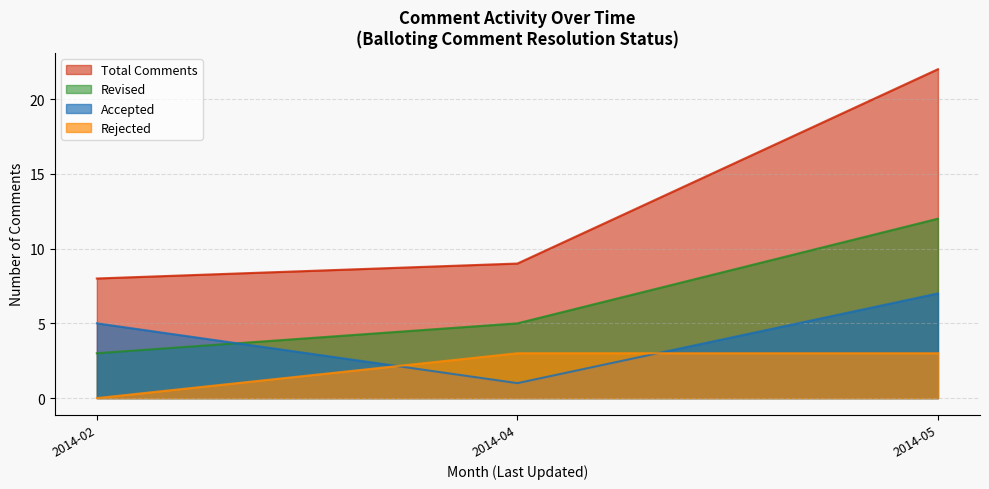

What is the approximate value of Accepted at 2014-02?

5